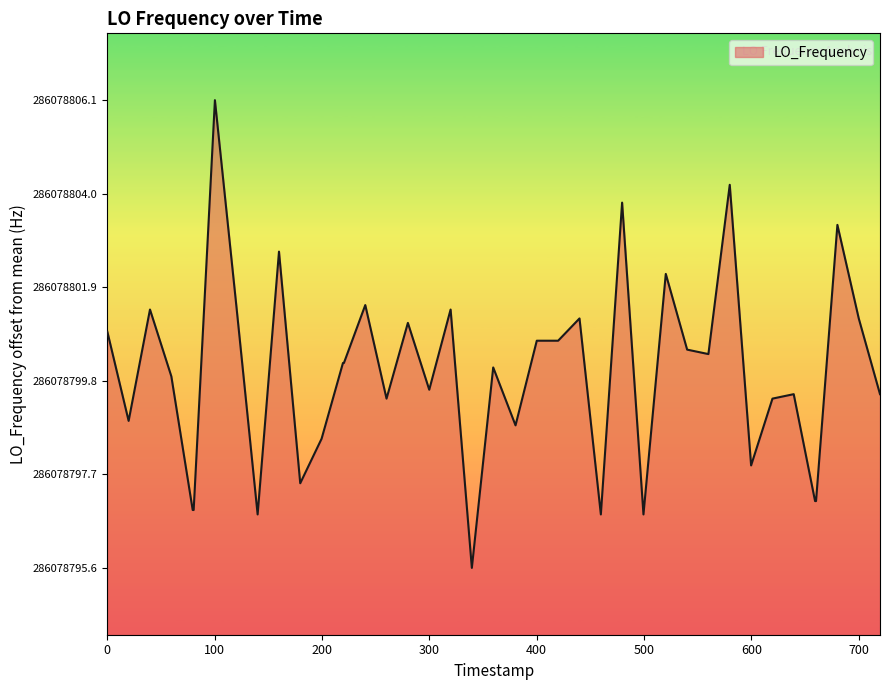

Does the chart display data point markers on the line(s)?

No